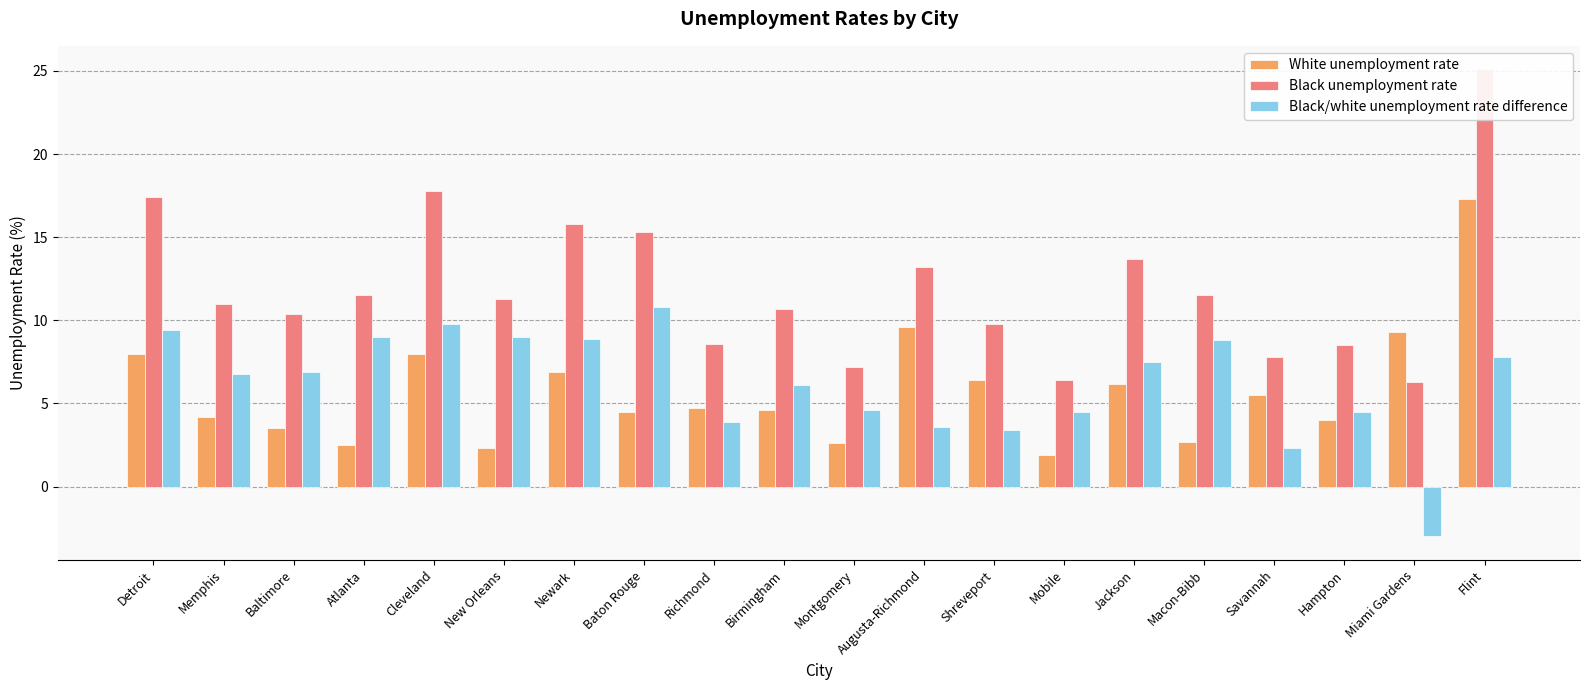

The Black unemployment rate series shows 13.2 at Augusta-Richmond. True or false?

True